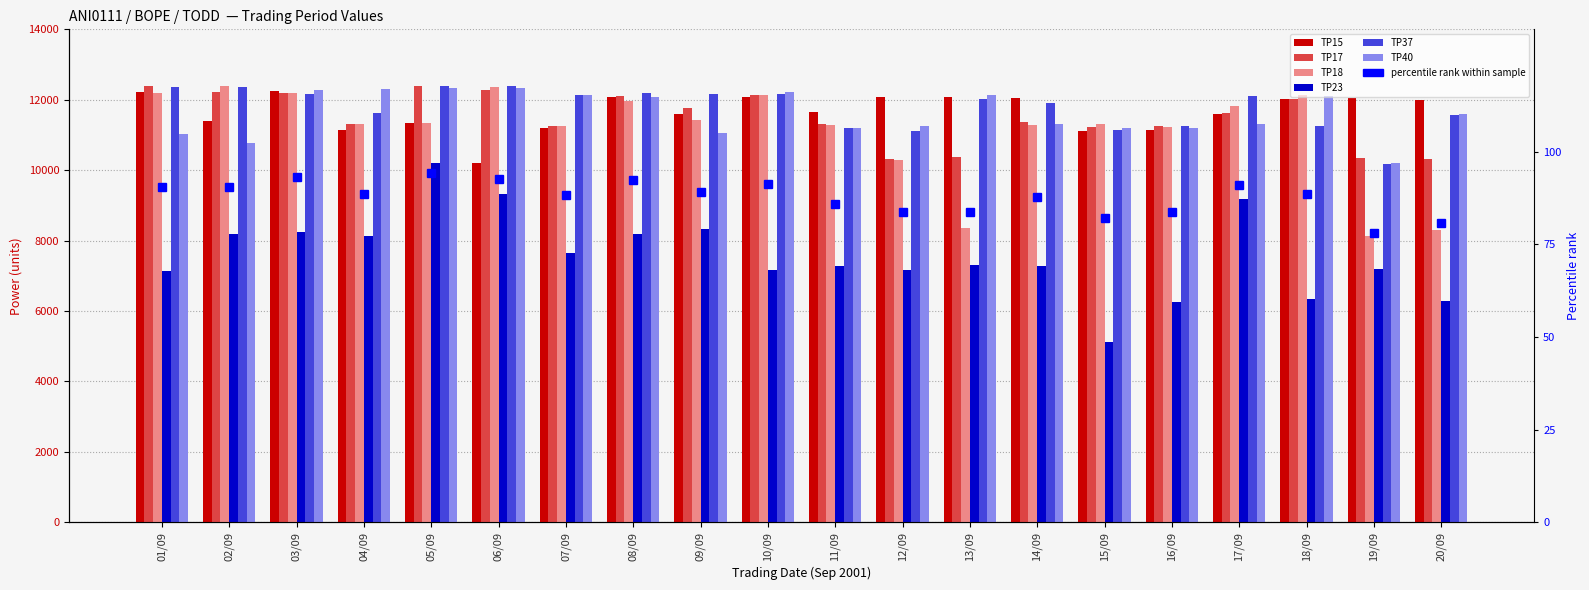

The value of TP23 at 04/09 is 8124. True or false?

True